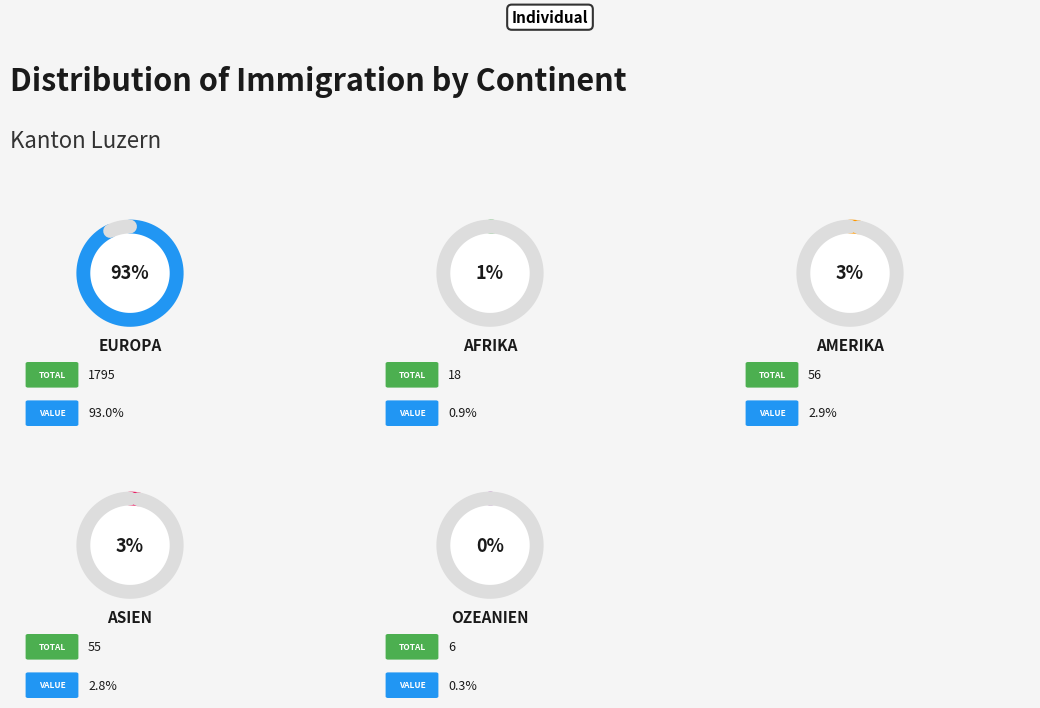

Which category has the biggest portion of the pie?

Europa